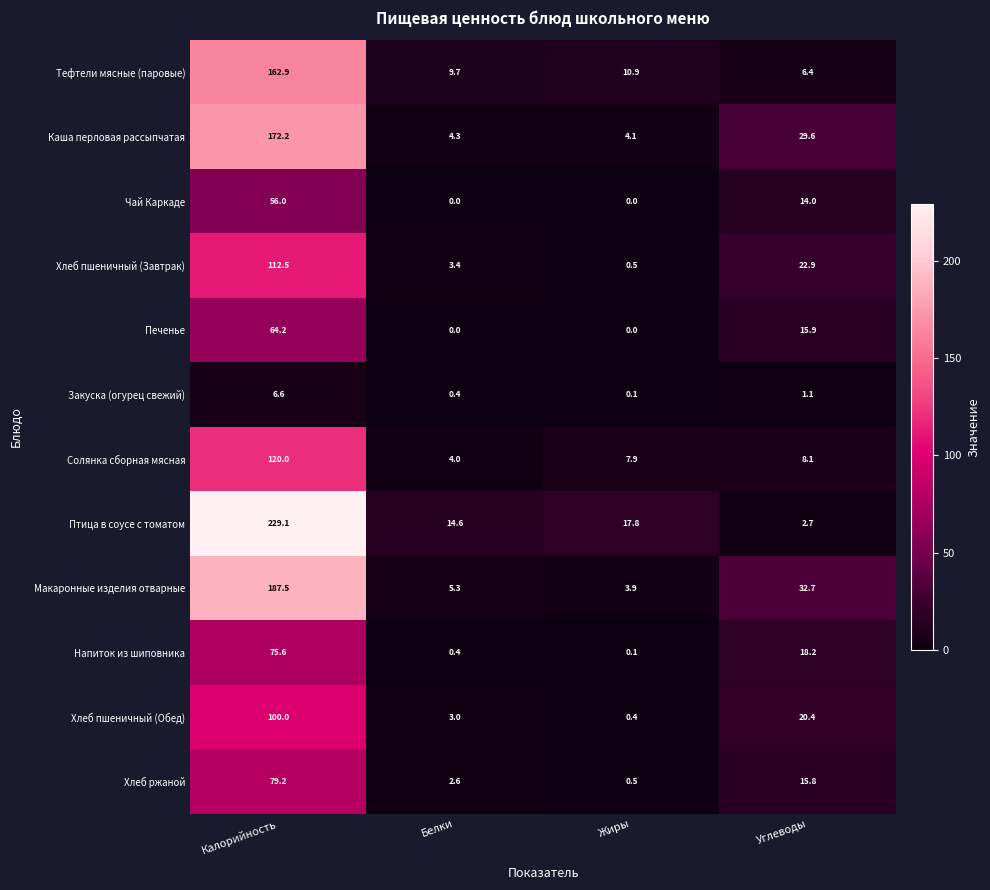

Which category has the highest value across all series?

Калорийность